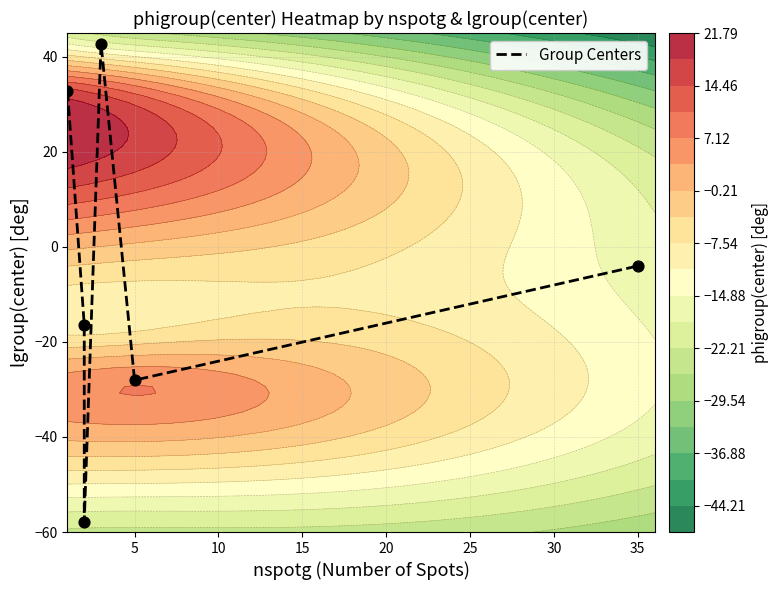

How many negative values are there?

4